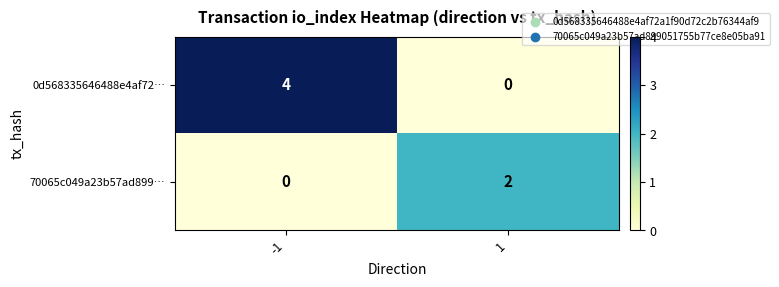

Which series has the largest total across all categories?

0d568335646488e4af72…